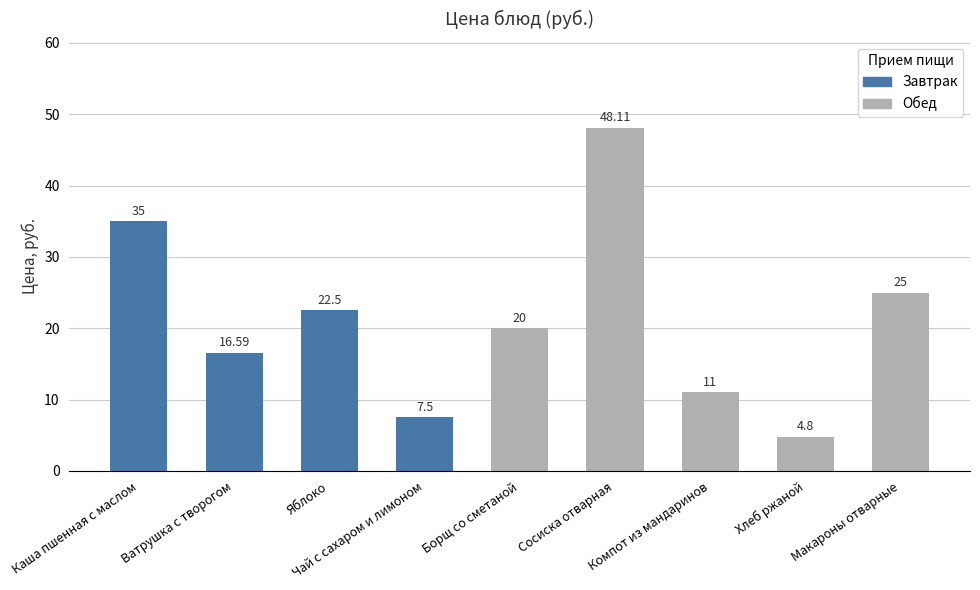

What is the label of the 9th bar from the left?

Макароны отварные